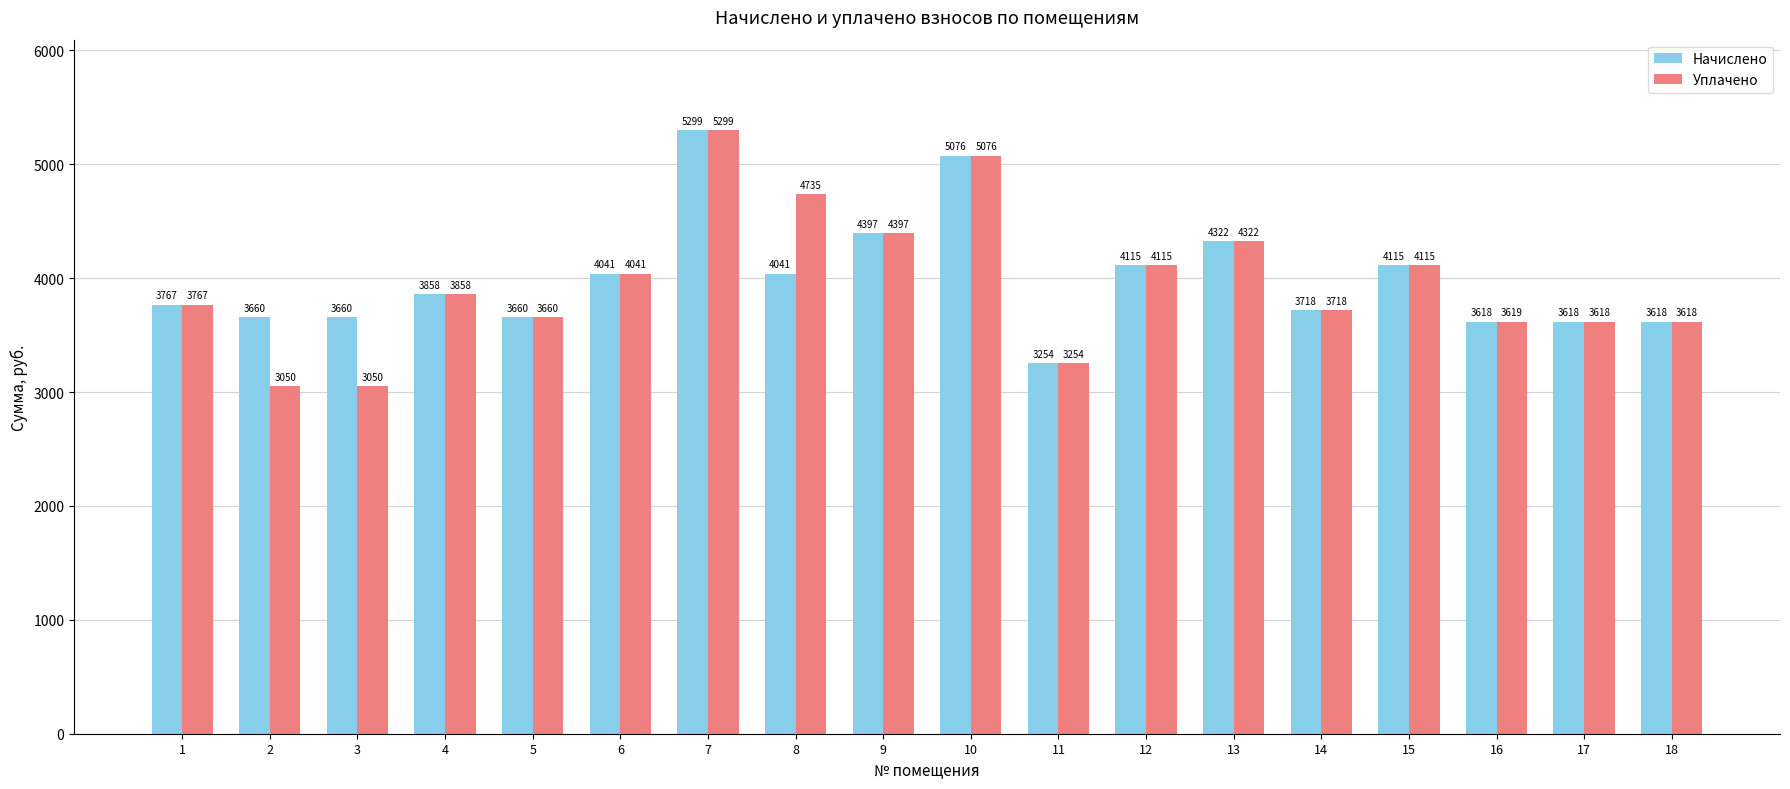

Which series has the largest range (max minus min)?

Уплачено